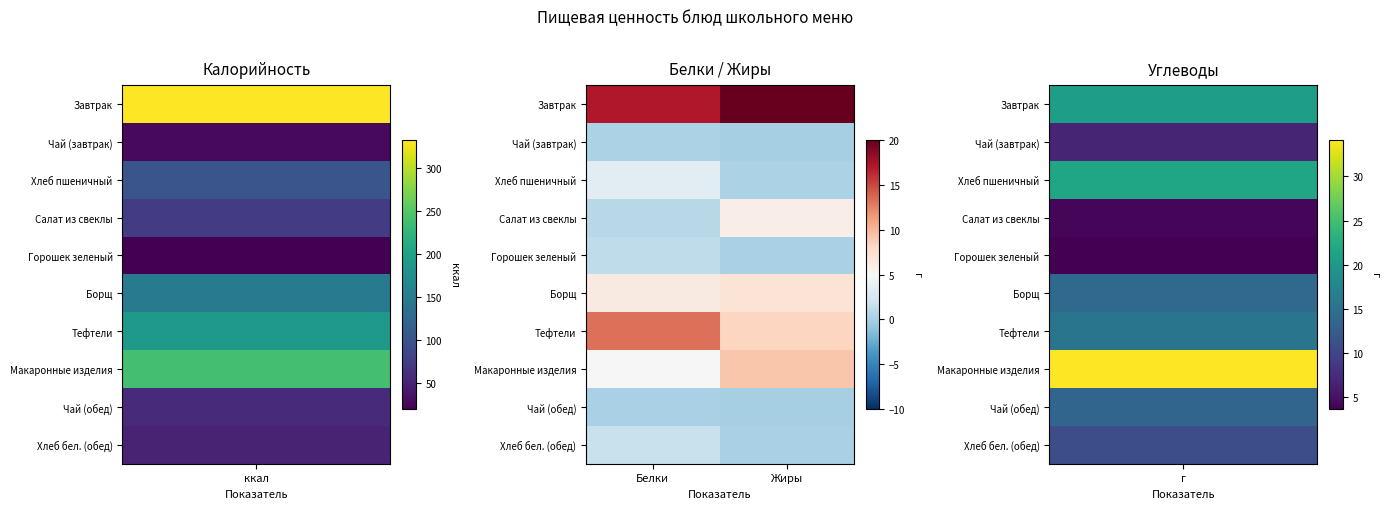

How many data points does each series have?

2